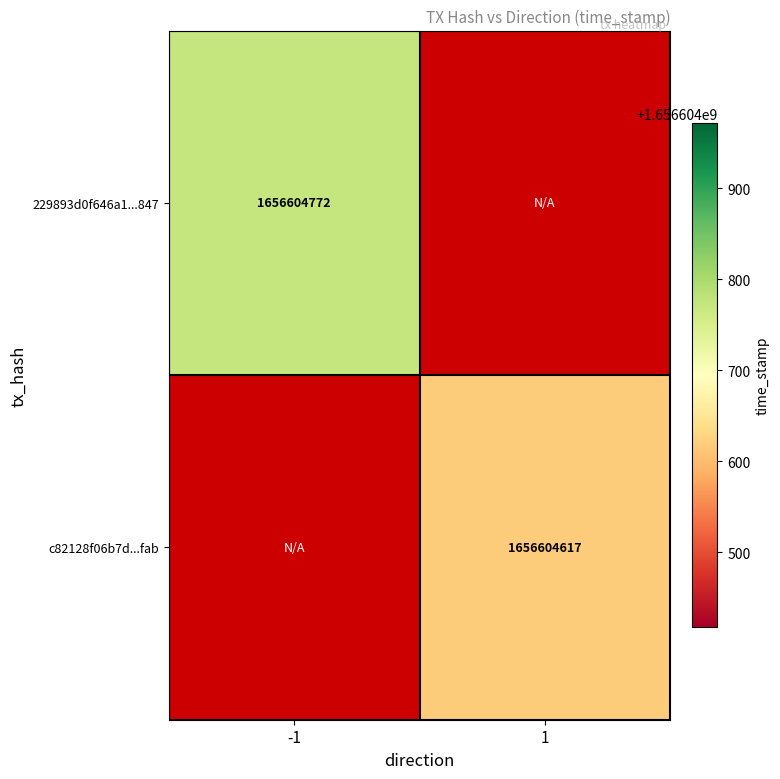

Reading left to right, list all the values displayed in this chart.

229893d0f646a1961233b80c09d1abb71f26847: 1656604772	0
c82128f06b7df53fb8915037651c1777b69bfab: 0	1656604617